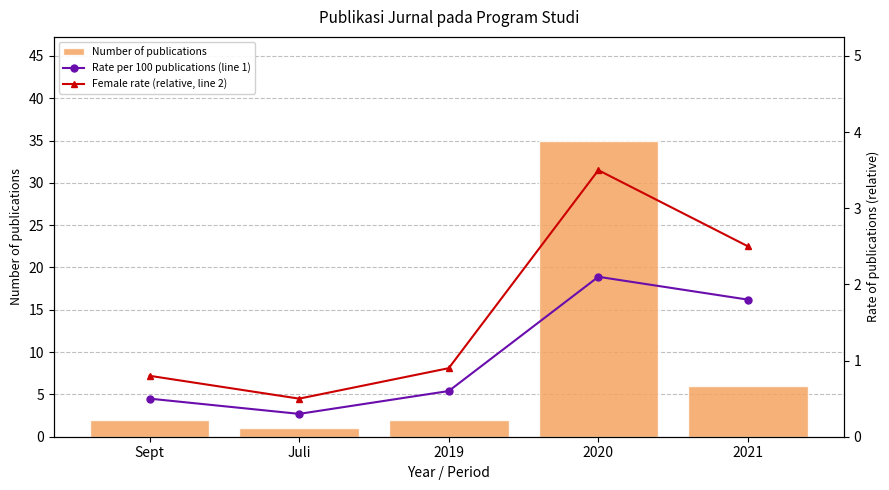

The value of Female rate (relative, line 2) at 2021 is 2.5. True or false?

True